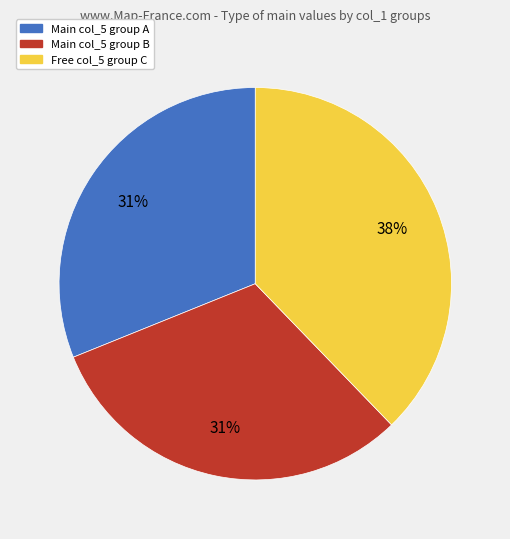

Count the number of slices in the pie.

3